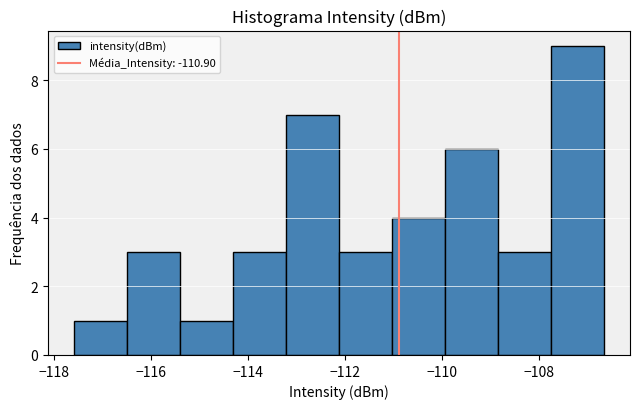

Which range on the x-axis has the tallest bar?

-107.8 to -106.6